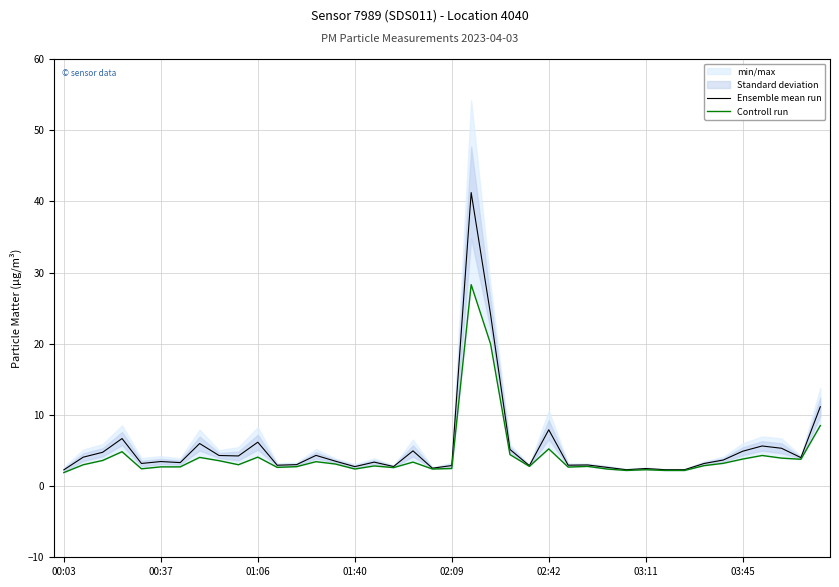

How many lines are shown in the chart?

2